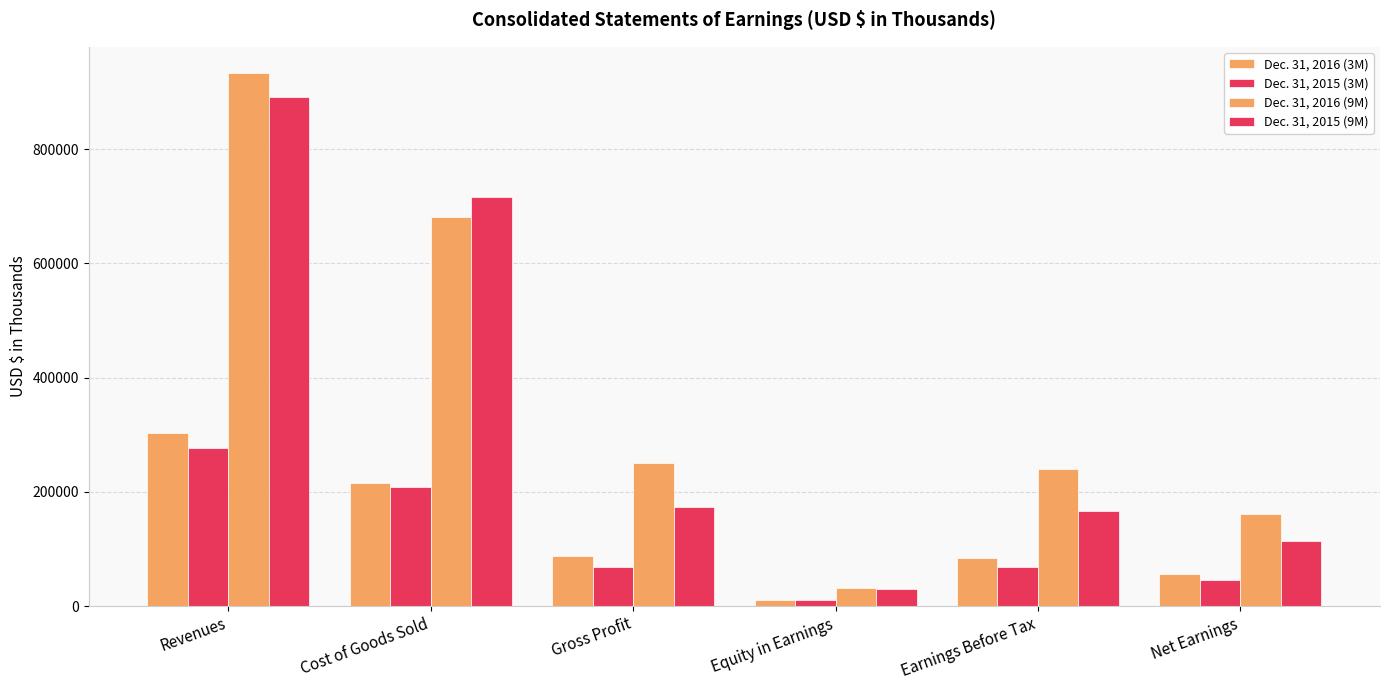

What is the total value across all series at Net Earnings?

377632